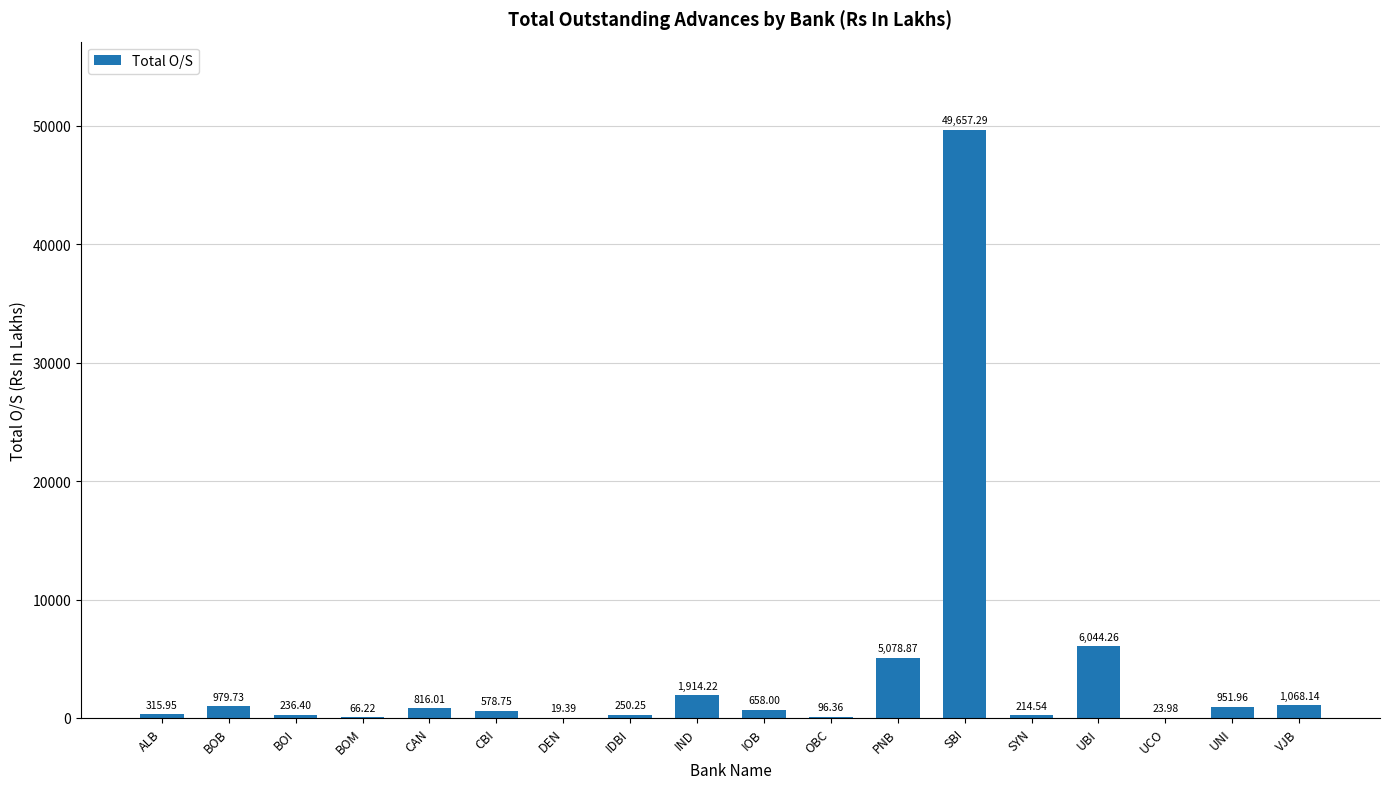

What is the sum of the values at OBC and CAN?

912.4